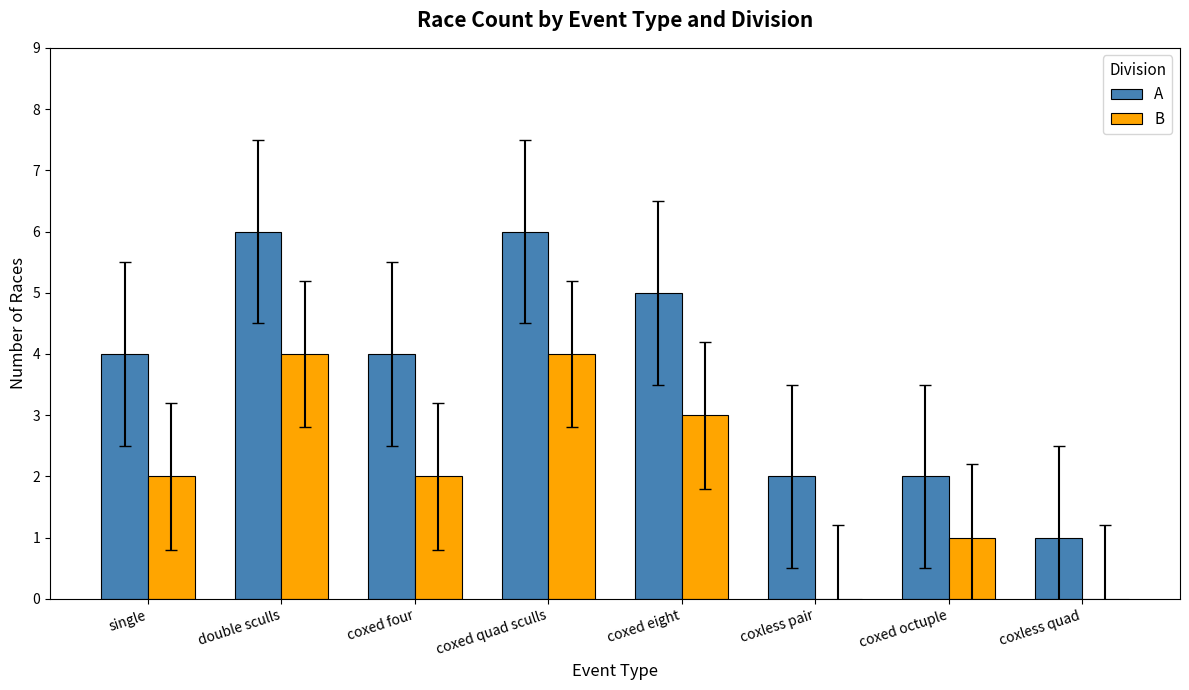

True or false: B has a value of 3 at coxed four.

False